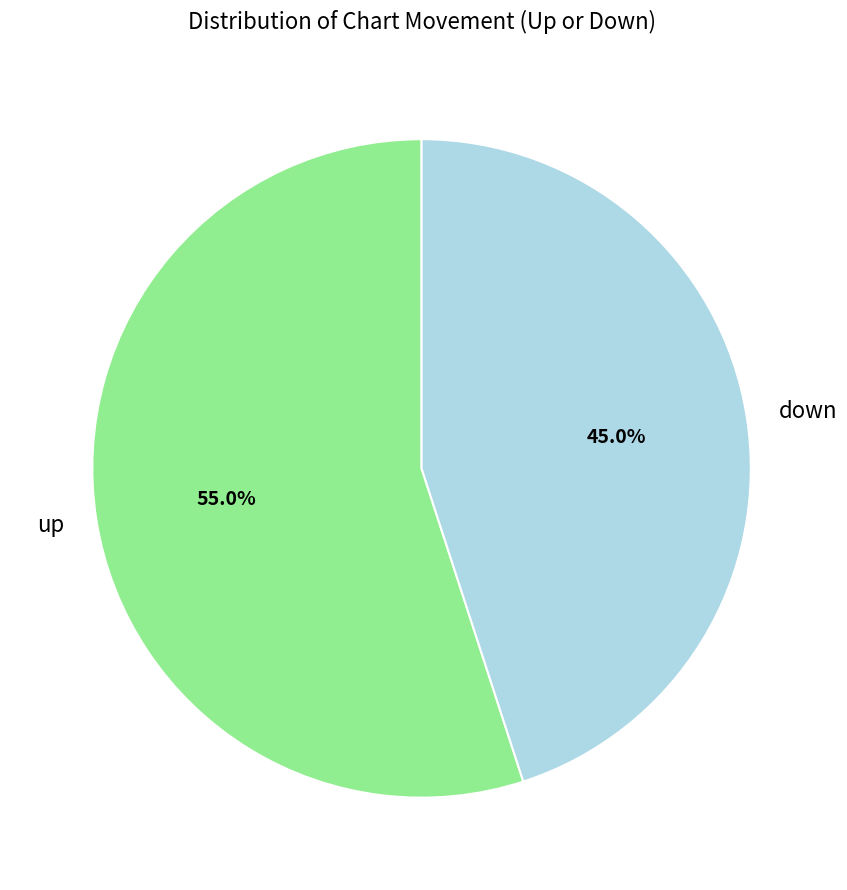

Is it true that down is 45% of the pie?

True